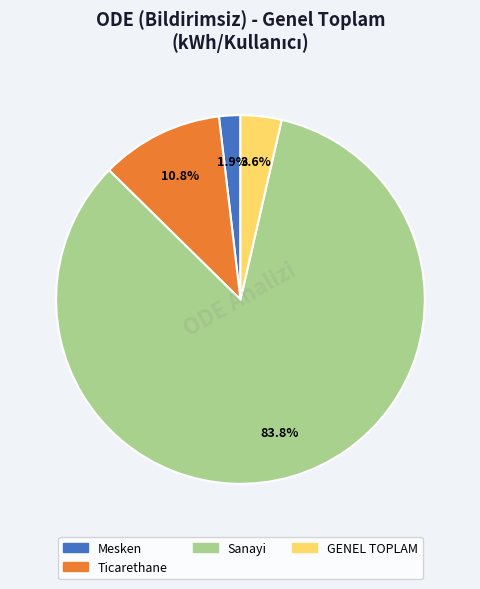

Does any single category account for the majority?

Yes